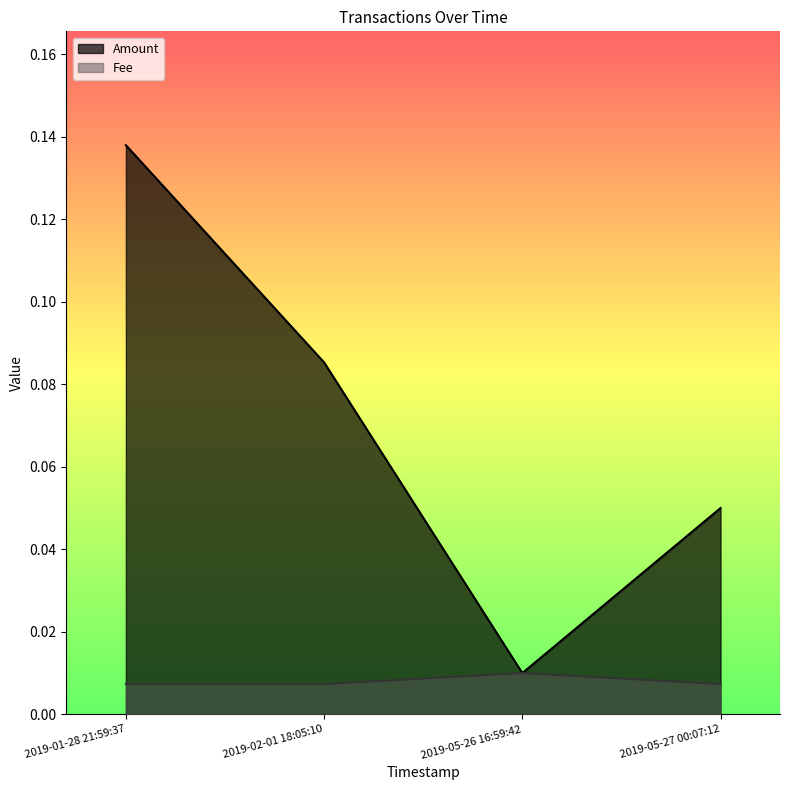

What is the label of the 4th point from the left?

2019-05-27 00:07:12